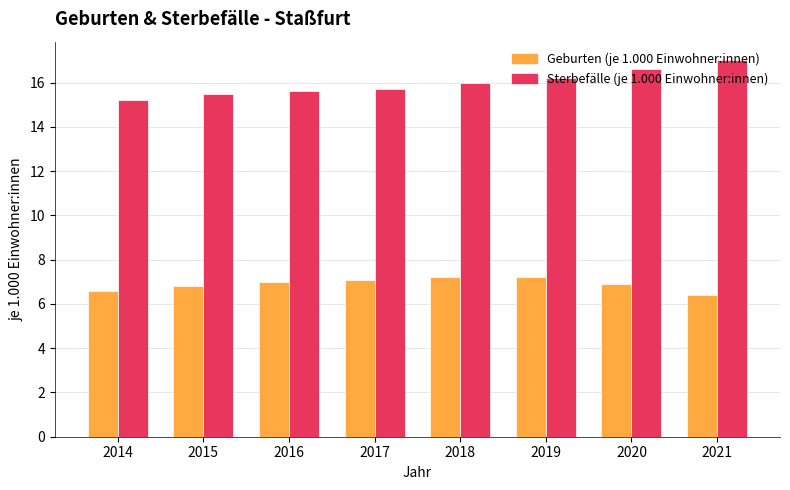

Which category has the highest value in the Sterbefälle (je 1.000 Einwohner:innen) series?

2021